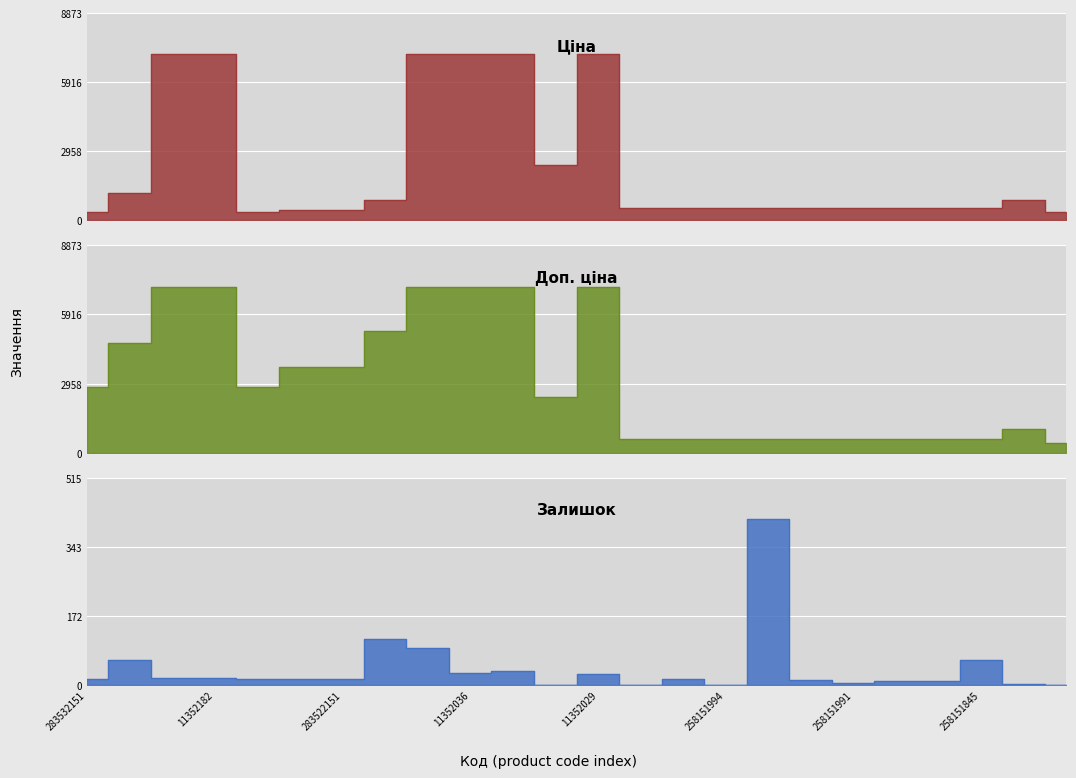

Which has a higher value, 258151850 or 283502182?

283502182